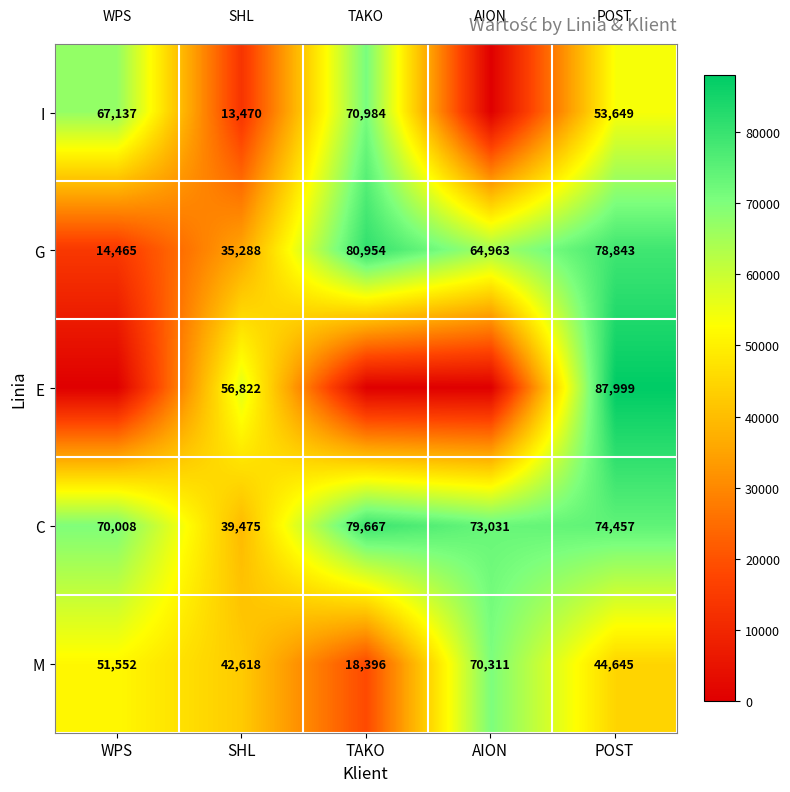

True or false: I has a value of 70984 at TAKO.

True